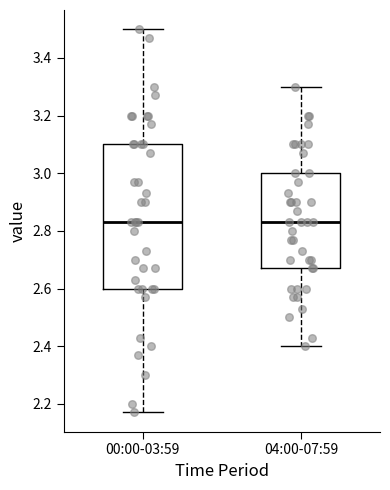

Reading left to right, read every box against the y-axis: the position of its median line, the range the box covers, and the ends of its whiskers. The values are not printed on the chart, so give them approximately, as read against the axis.

00:00-03:59: median 2.84, box 2.60 to 3.10, whiskers 2.18 to 3.50
04:00-07:59: median 2.84, box 2.68 to 3.00, whiskers 2.40 to 3.30